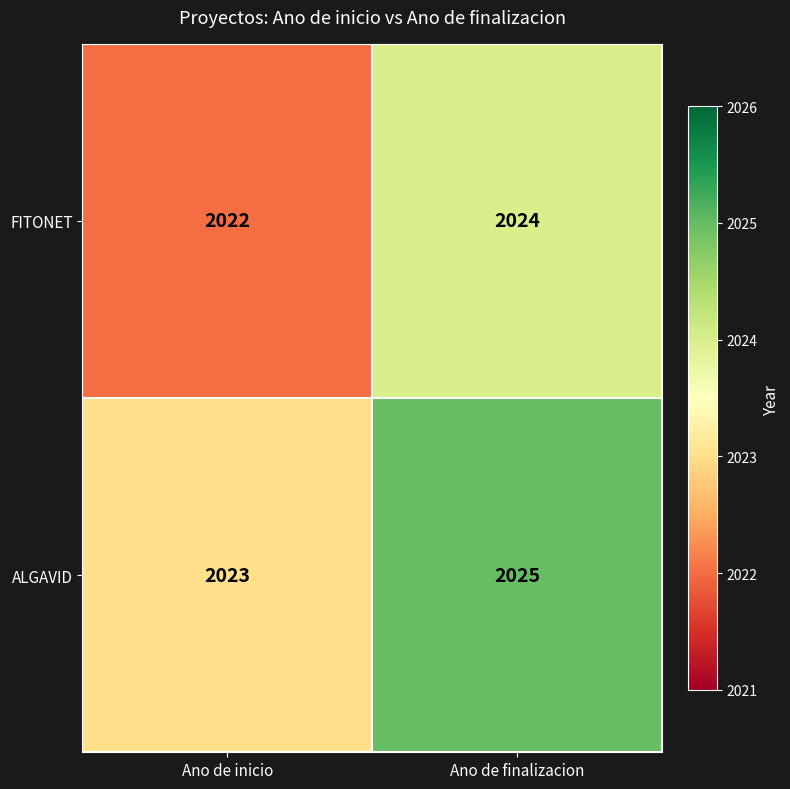

True or false: FITONET has a value of 1348 at Ano de inicio.

False